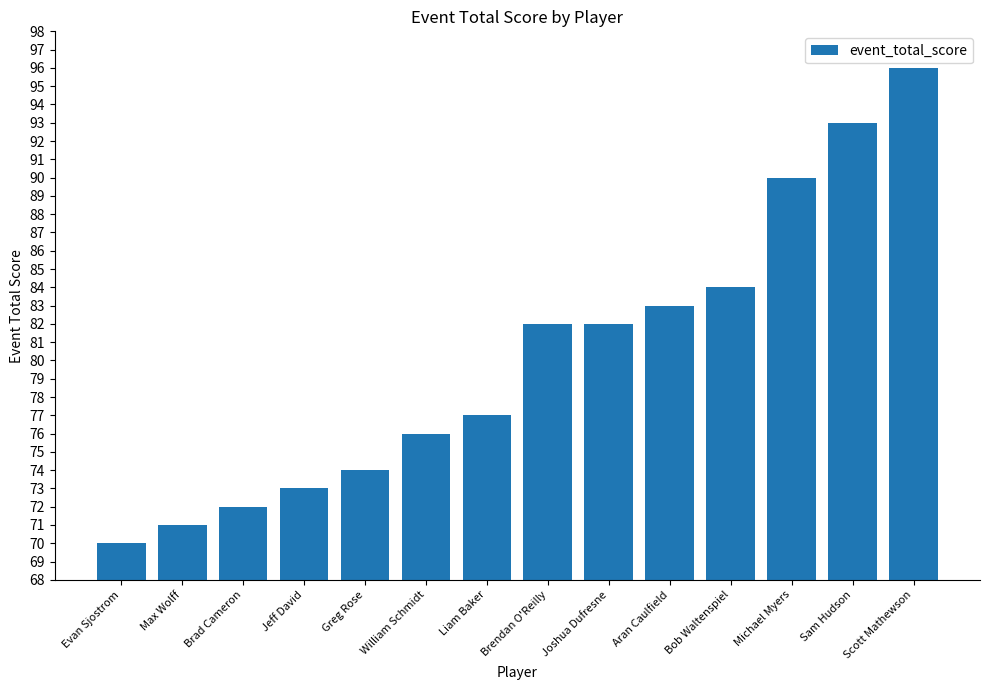

Is it true that the value at Jeff David is 17?

False